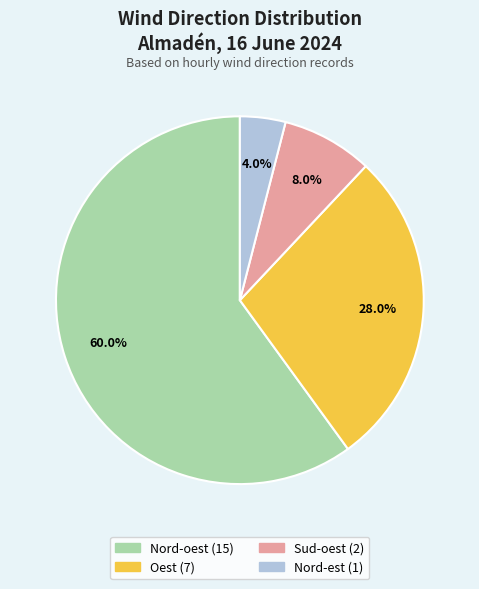

How much of the chart is everything except Sud-oest?

92.0%